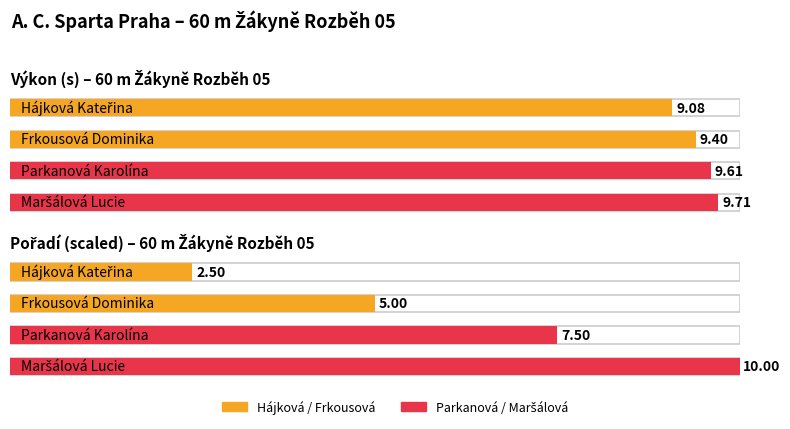

What is the label of the 1st bar from the right?

Maršálová Lucie